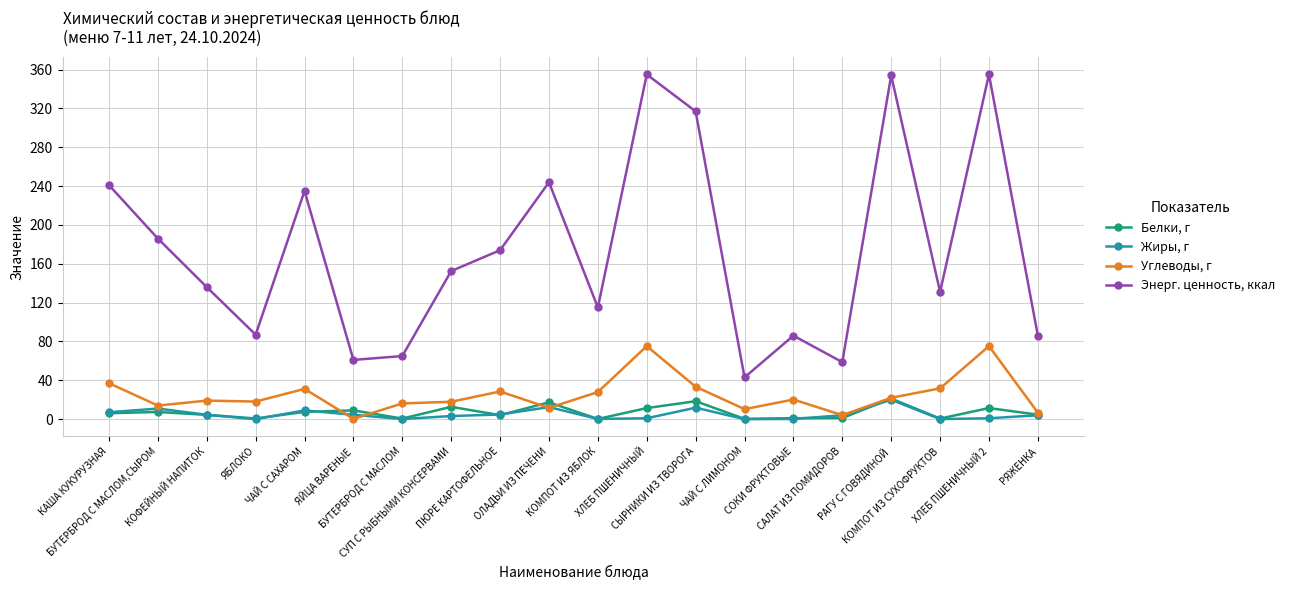

What is the label of the 7th point from the right?

ЧАЙ С ЛИМОНОМ